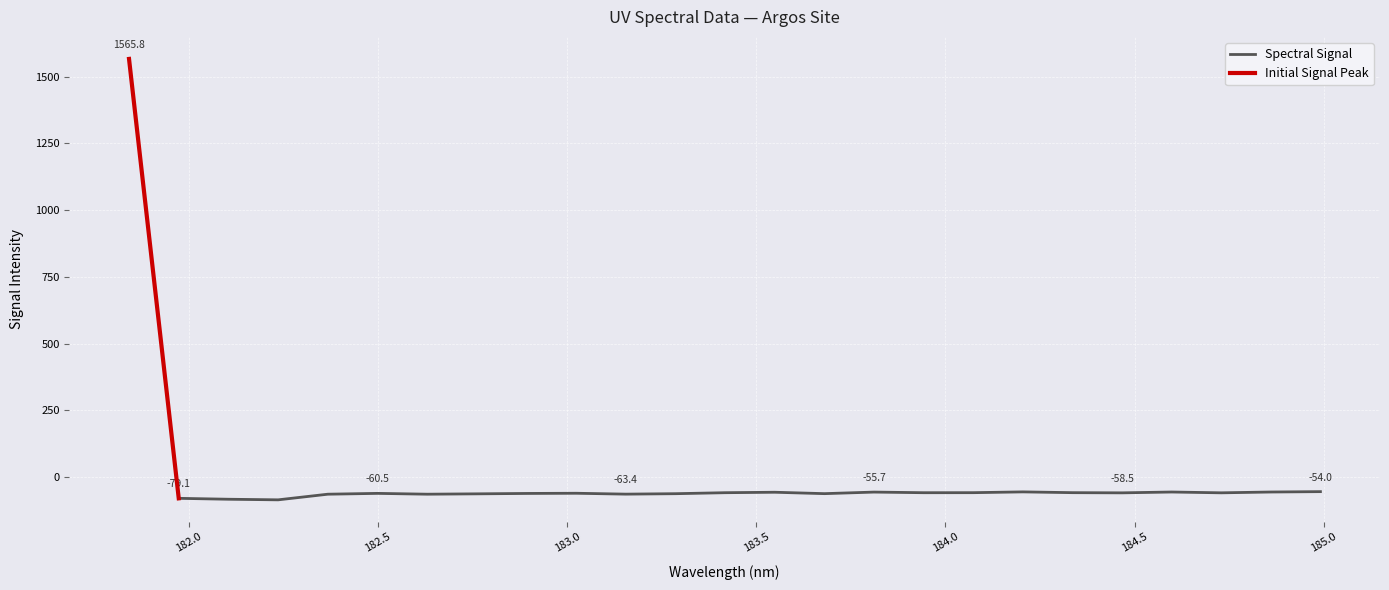

How many values exceed -58?

9